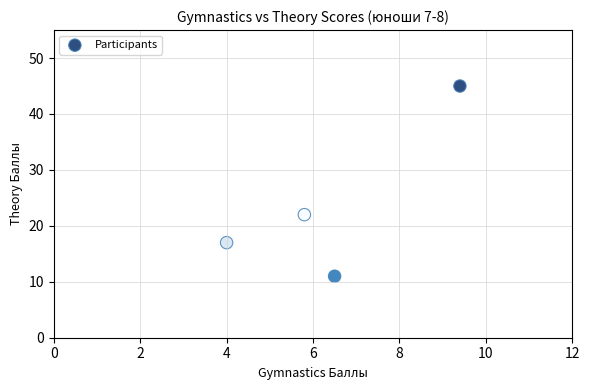

What Y value in the scatter plot is closest to 28?

22